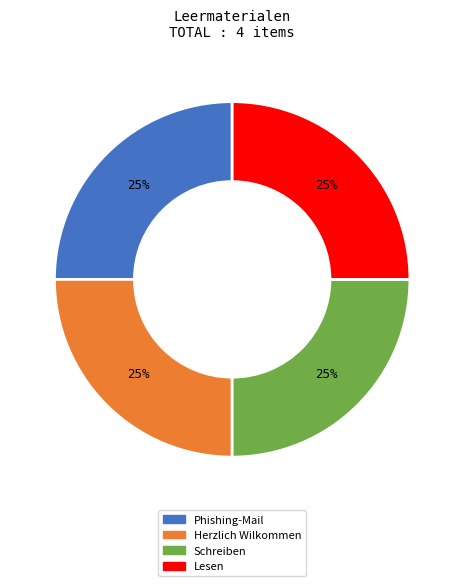

To the nearest percent, what percentage of the pie is Phishing-Mail?

25%